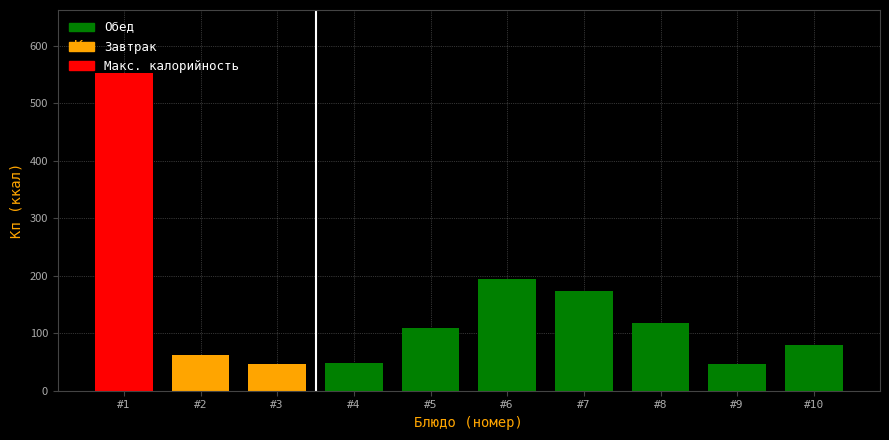

Are the bars grouped side by side (vs. stacked)?

No